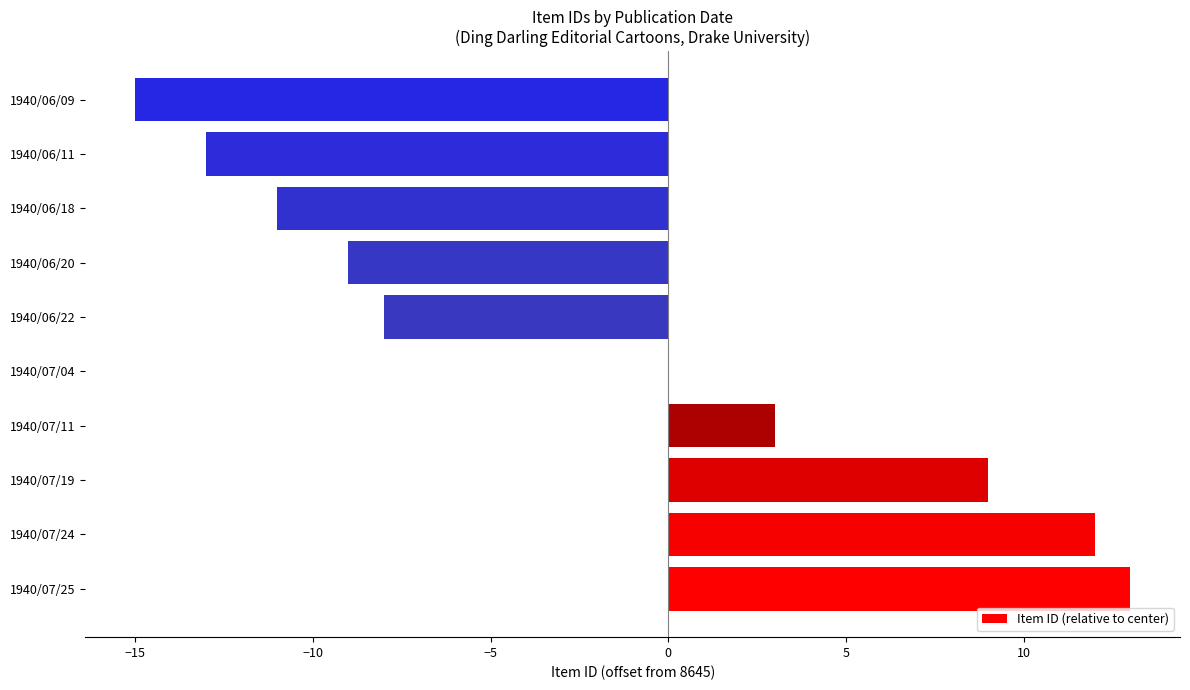

At which label is the value closest to -1?

1940/07/04